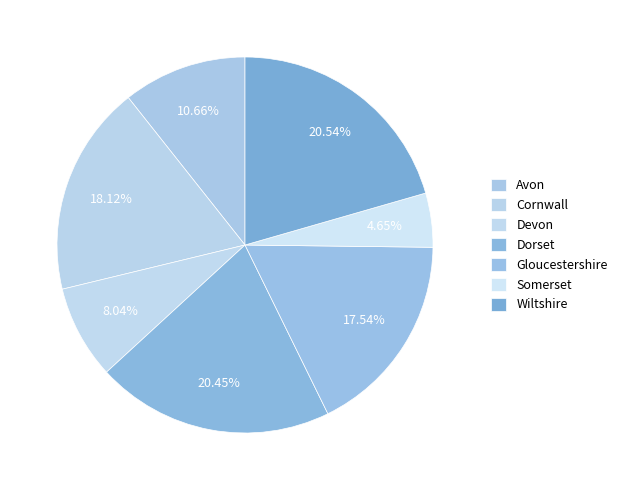

How many segments does this pie chart have?

7